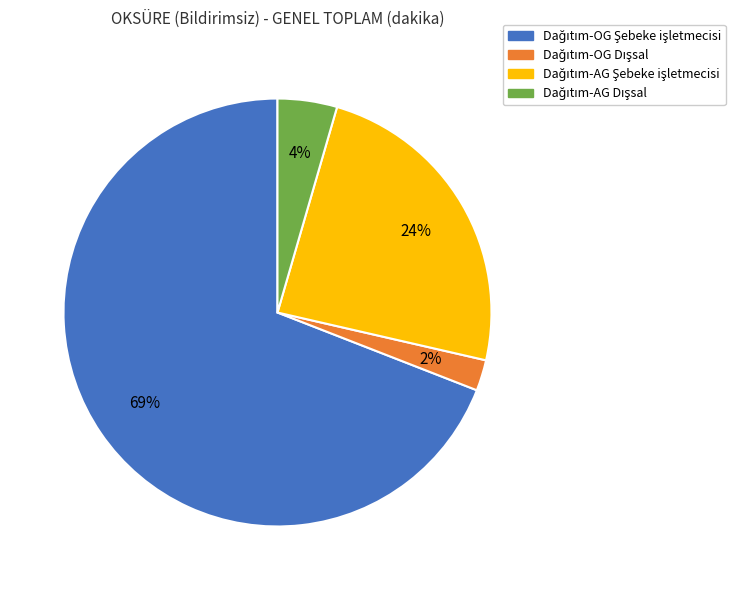

Is there a majority slice in this chart?

Yes